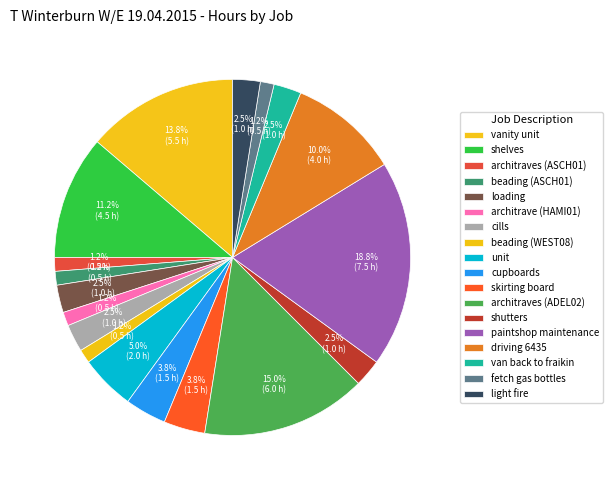

Count the number of slices in the pie.

18